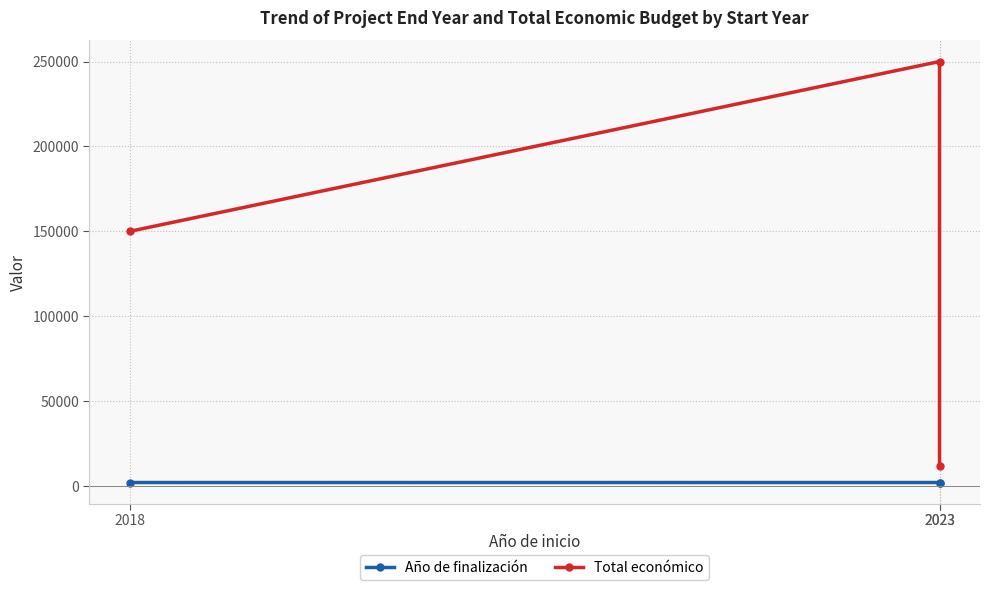

Which series changed the most between 2018 and 2023?

Total económico